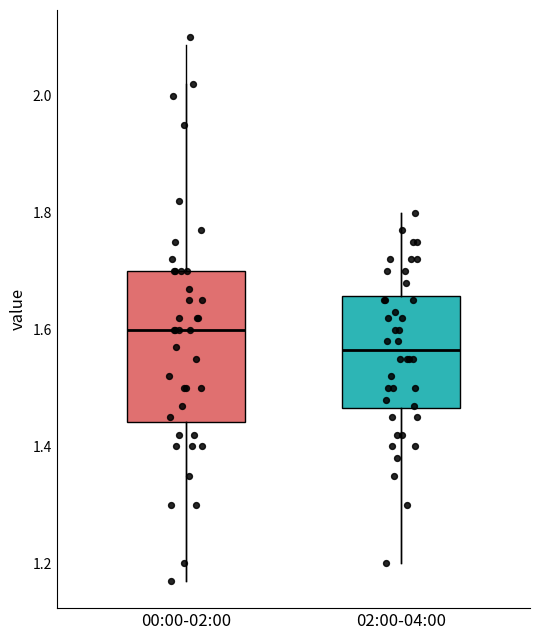

Which box is the tallest, from its lower edge to its upper edge?

00:00-02:00